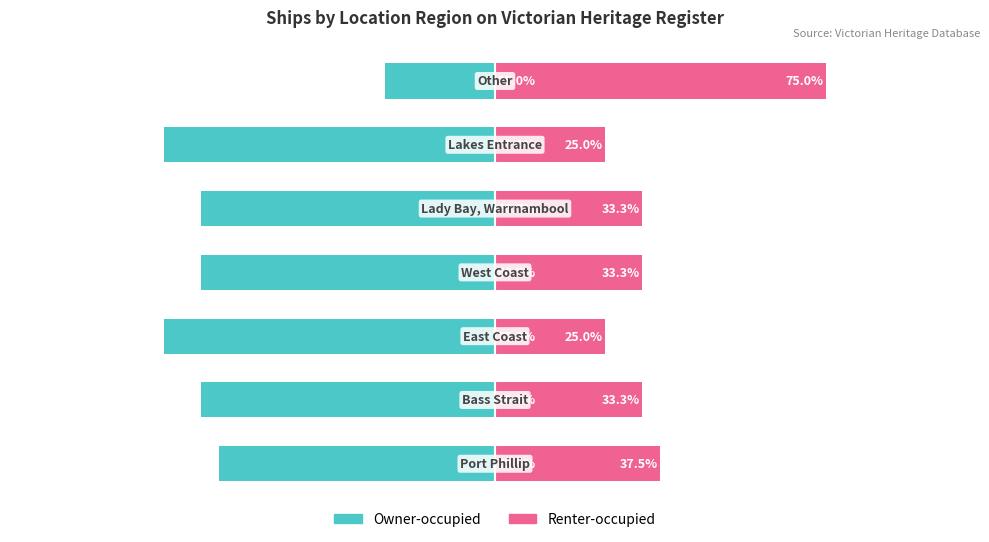

Reading left to right, extract all data points from this chart.

Owner-occupied: -62.5	-66.7	-75.0	-66.7	-66.7	-75.0	-25.0
Renter-occupied: 37.5	33.3	25.0	33.3	33.3	25.0	75.0